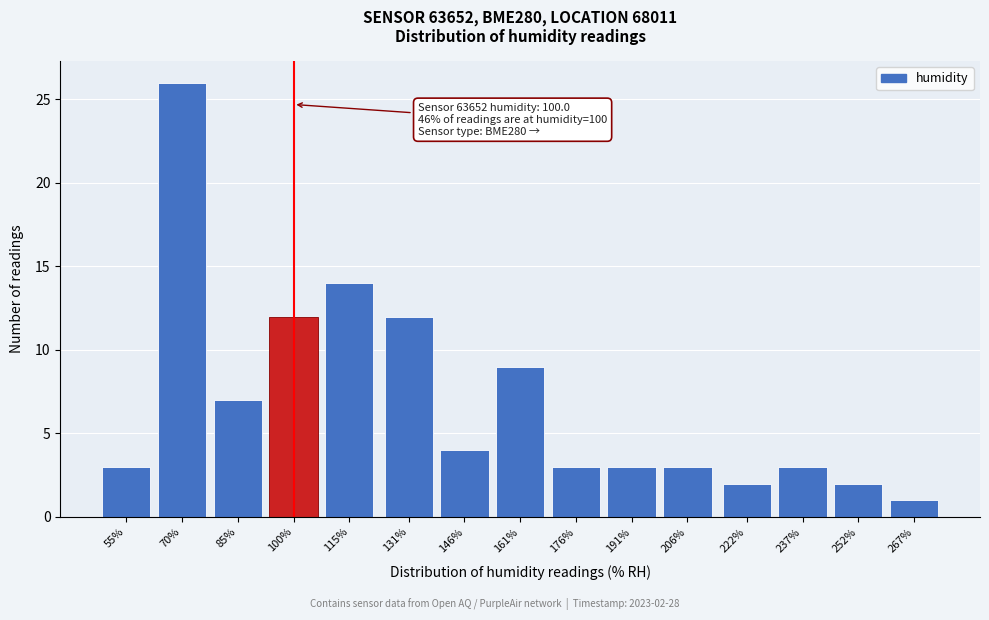

Reading left to right, transcribe all the data shown in this chart.

3	26	7	12	14	12	4	9	3	3	3	2	3	2	1